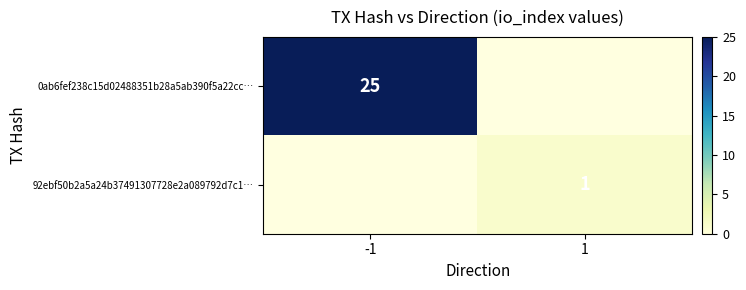

True or false: 92ebf50b2a5a24b37491307728e2a089792d7c1… has a value of 0 at 1.

False